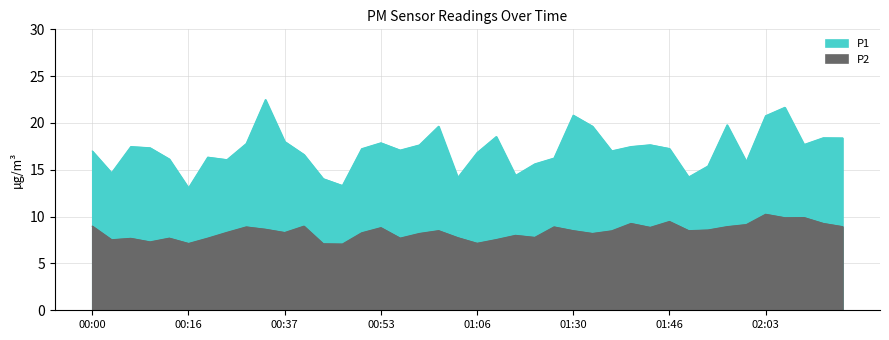

Rank the series by their average value, from highest to lowest.

P1, P2